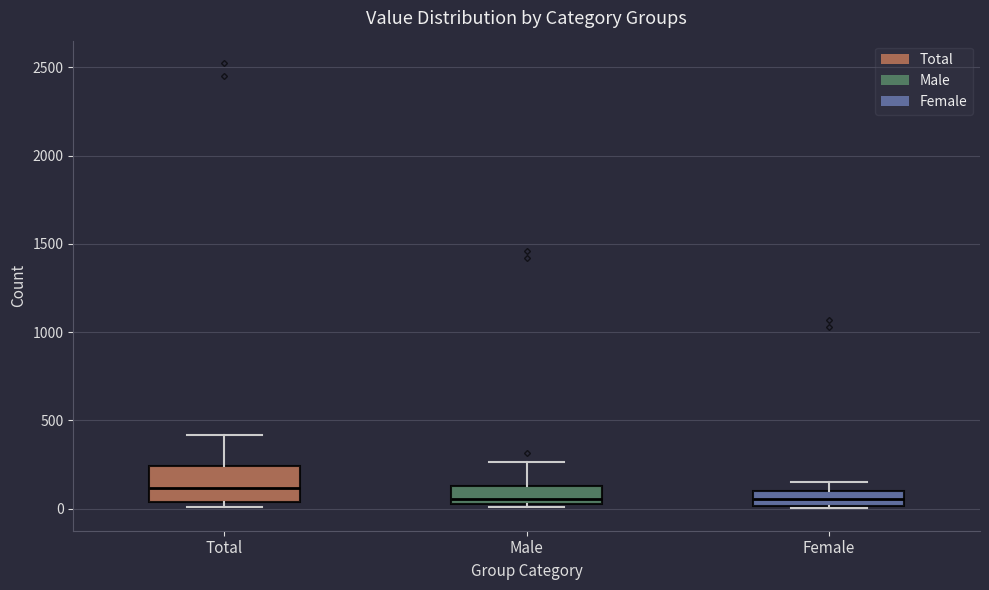

Where does the median line of the box for Male sit on the y-axis? The values are not printed on the chart, so give them approximately, as read against the axis.

50